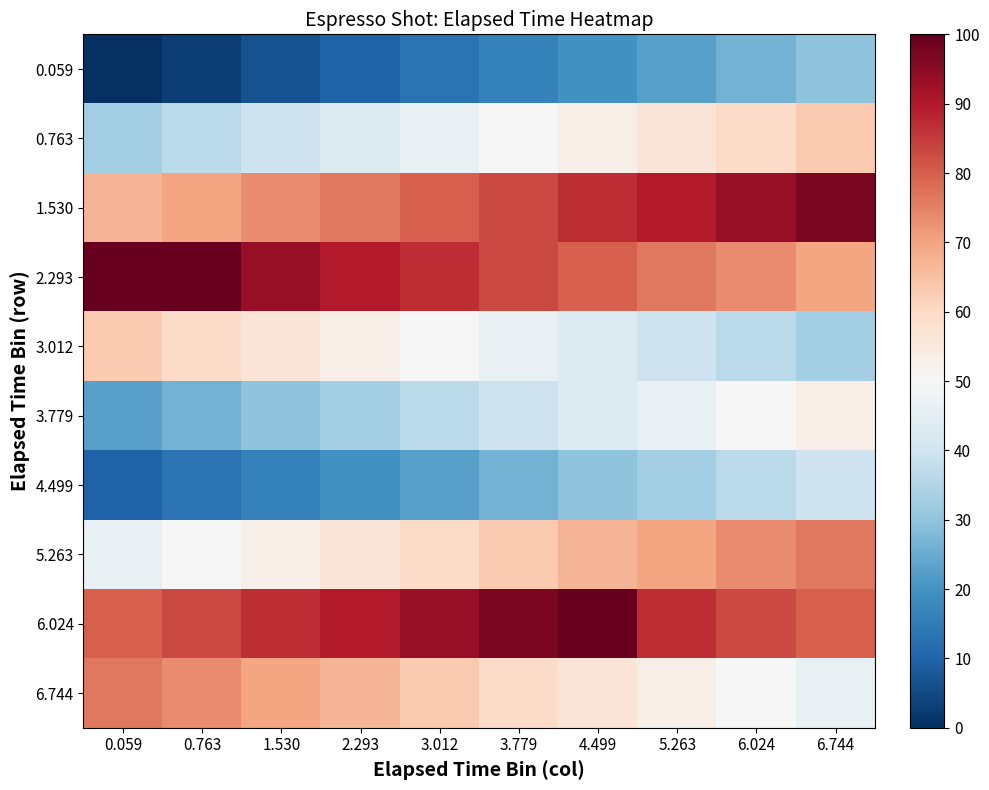

What is the total value across all series at 2.293?

537.9